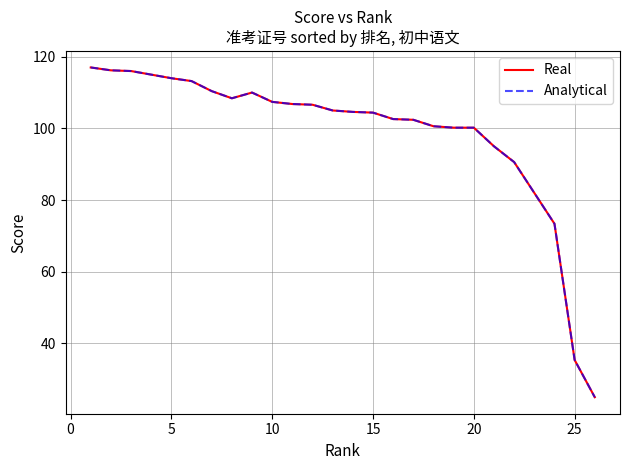

What is the difference between the maximum and minimum values in the Analytical series?

92.0